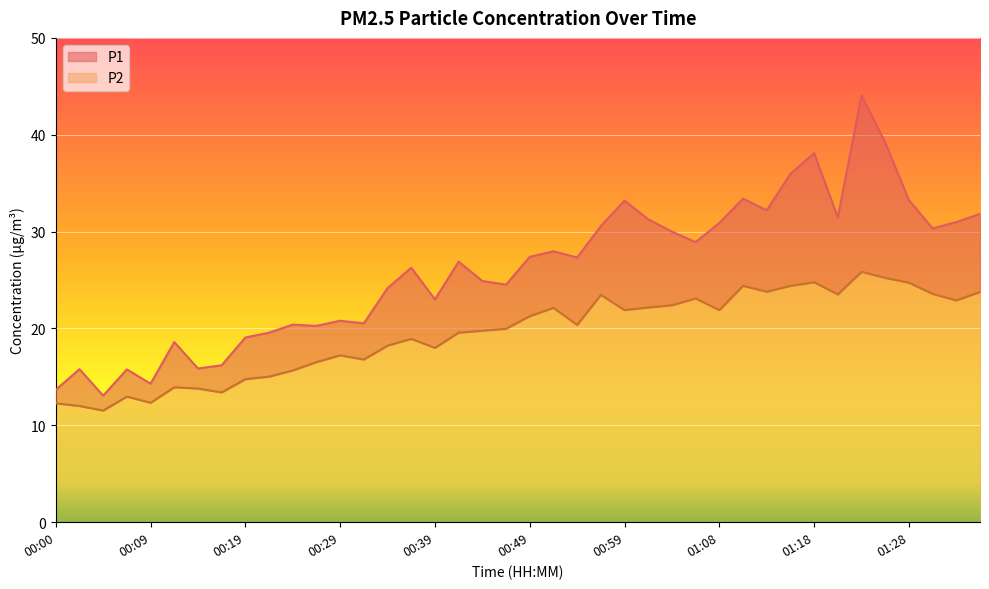

True or false: P1 and P2 cross at least once.

False